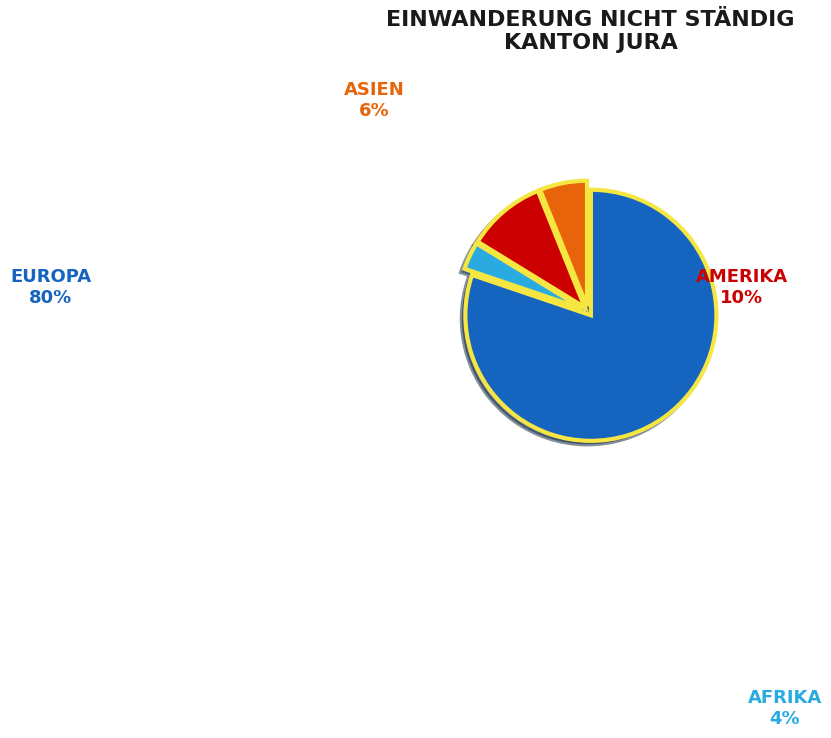

Count the number of slices in the pie.

4